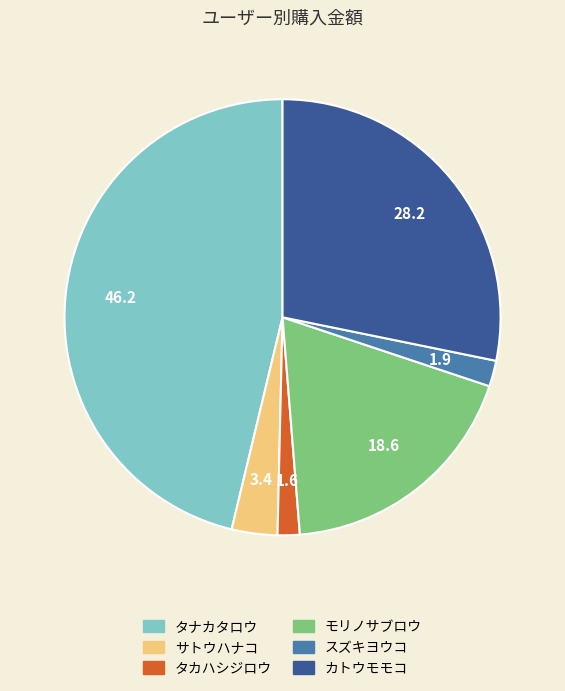

Which has a higher value, サトウハナコ or モリノサブロウ?

モリノサブロウ